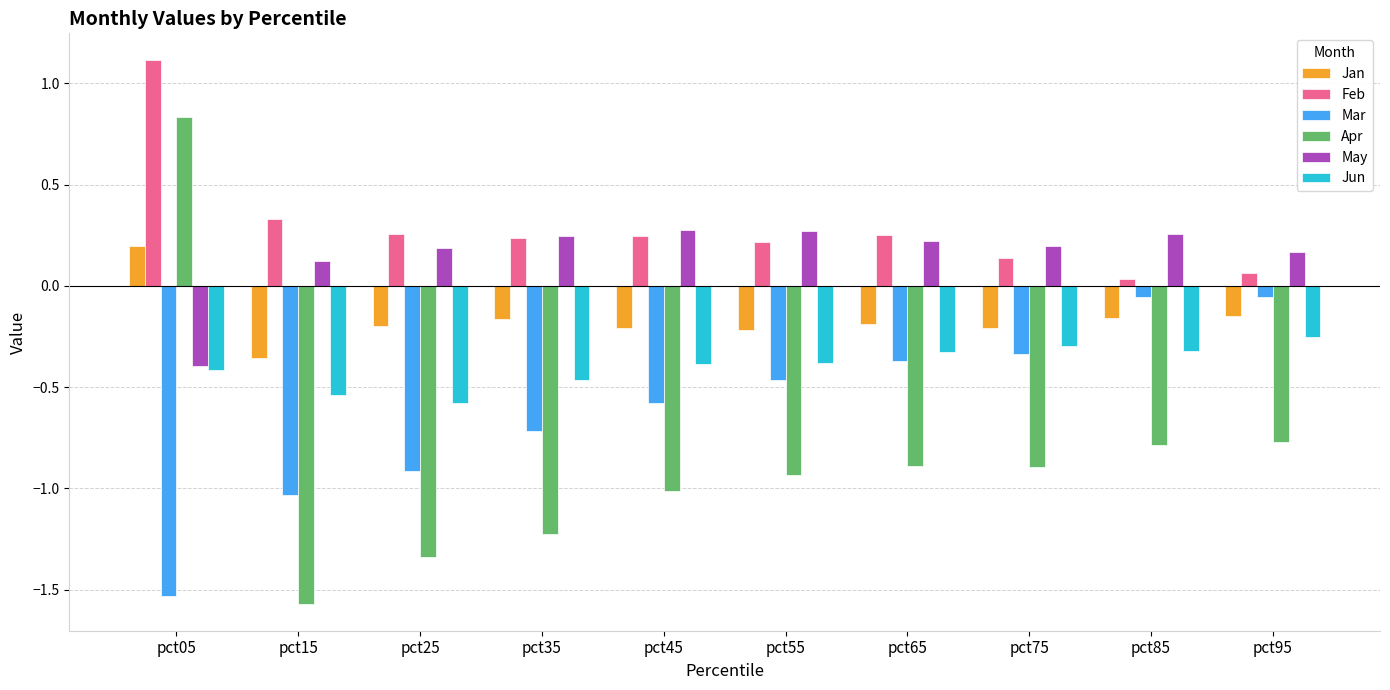

What is the sum of the Apr values at pct25 and pct45?

-2.4